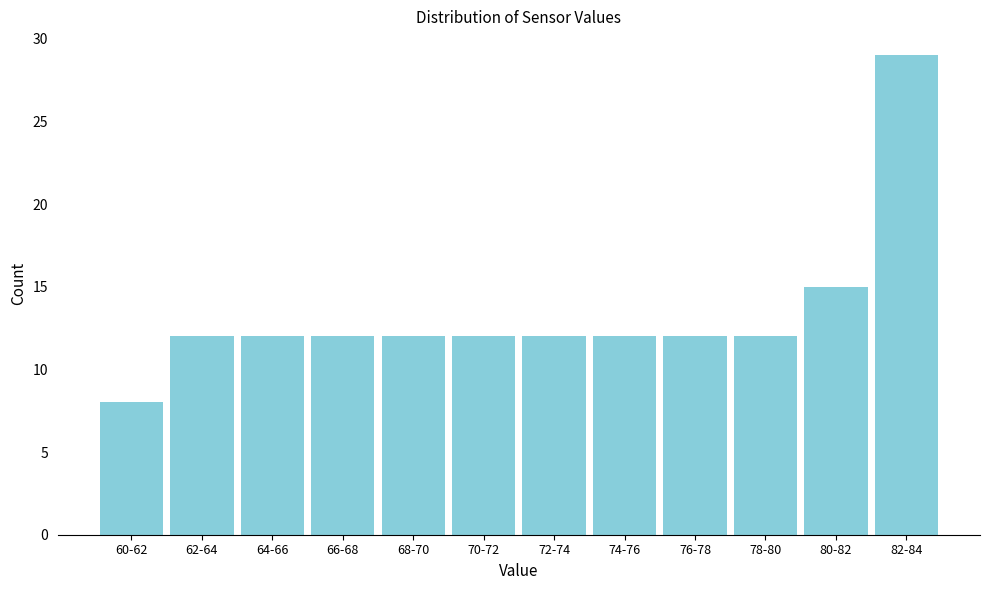

Reading right to left, transcribe all the data shown in this chart.

82-84=29	80-82=15	78-80=12	76-78=12	74-76=12	72-74=12	70-72=12	68-70=12	66-68=12	64-66=12	62-64=12	60-62=8